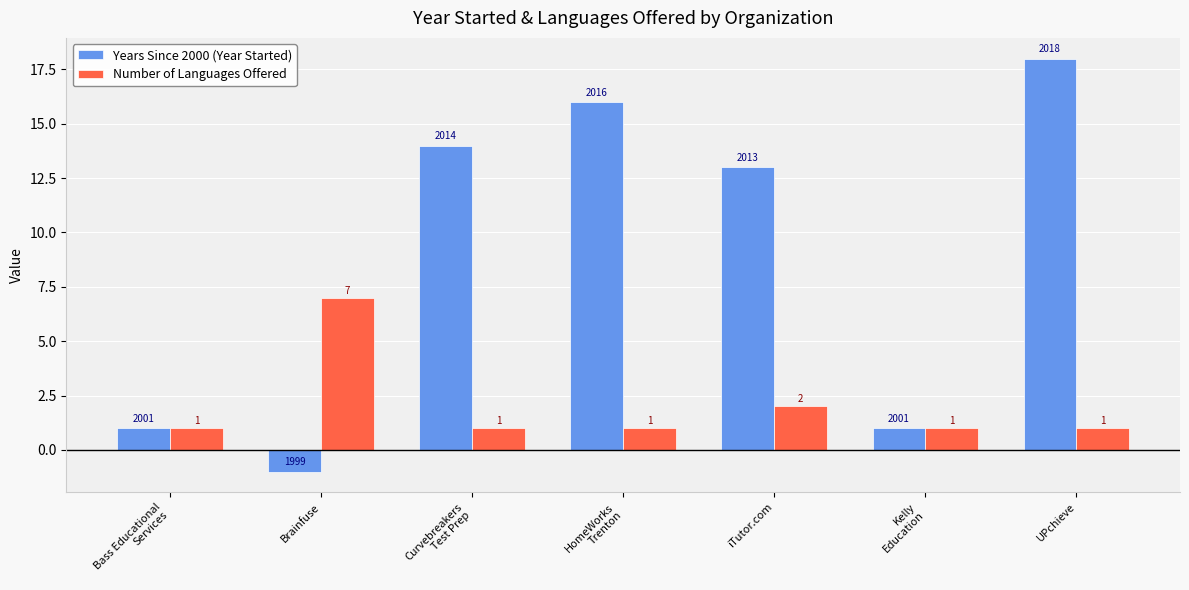

Rank the series by their maximum value, from highest to lowest.

Years Since 2000 (Year Started), Number of Languages Offered